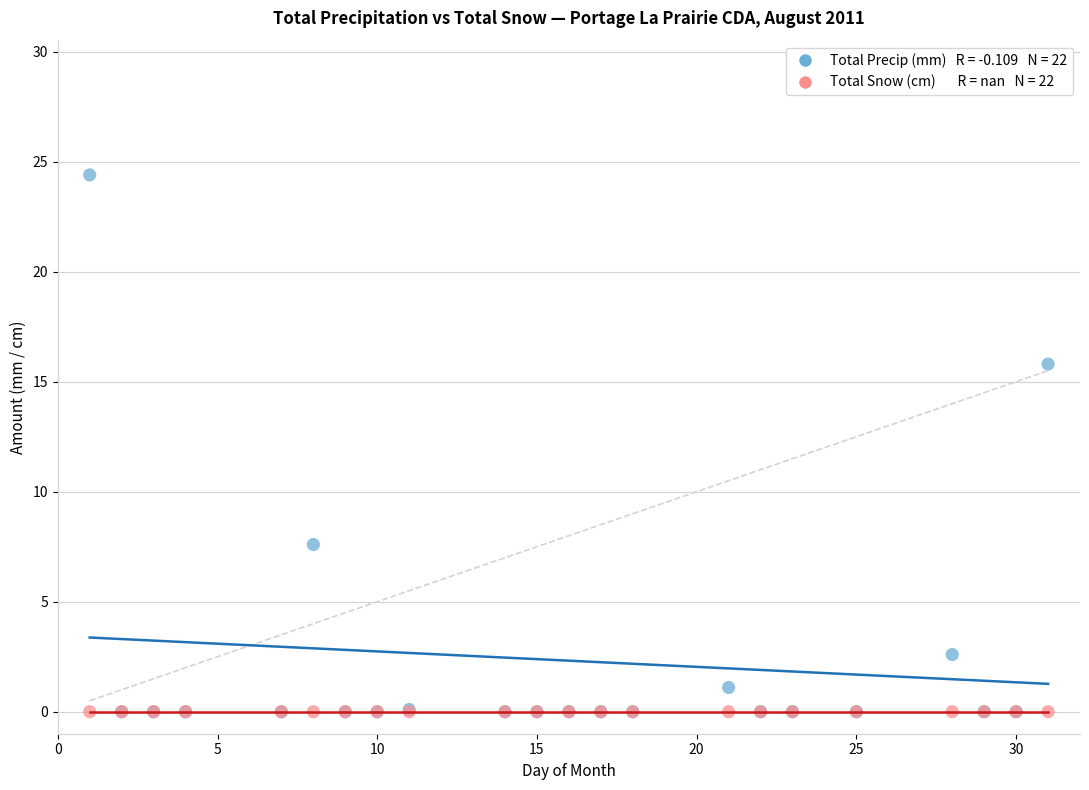

Across all series, what Y value is closest to 12?

15.8